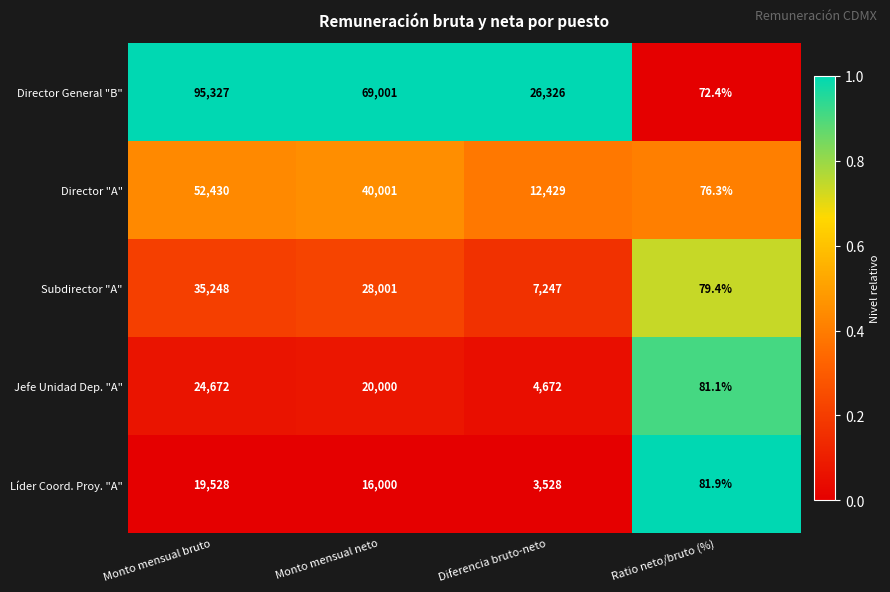

Is the value of Director "A" at Monto mensual bruto greater than the value of Jefe Unidad Dep. "A" at Ratio neto/bruto (%)?

Yes